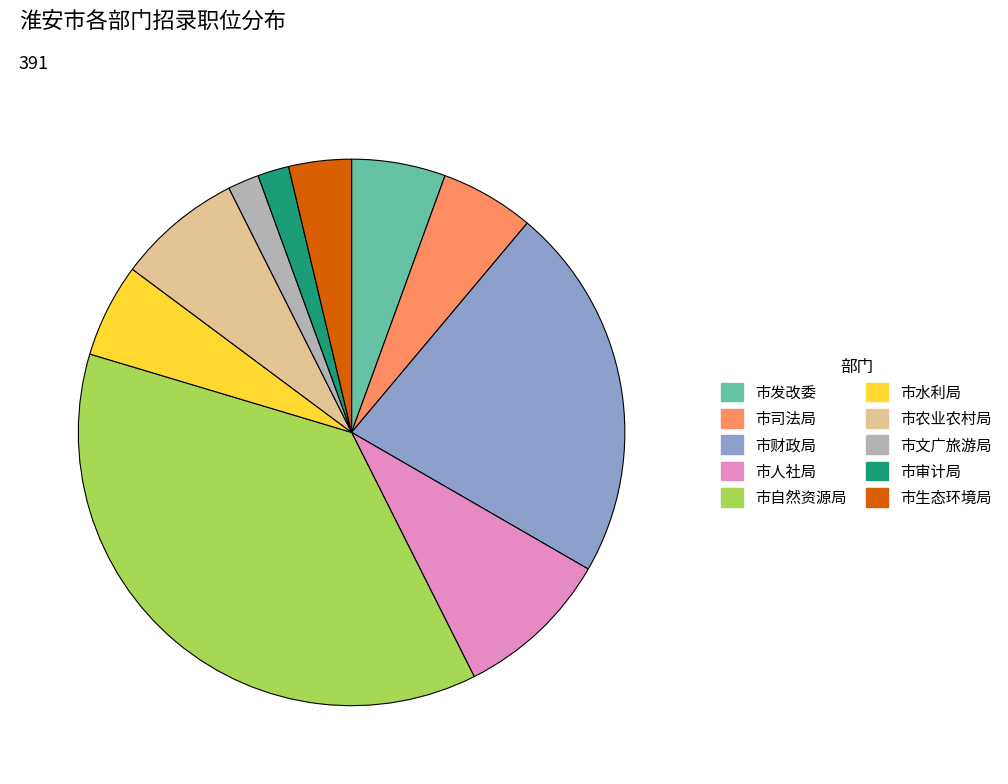

Count the number of slices in the pie.

10